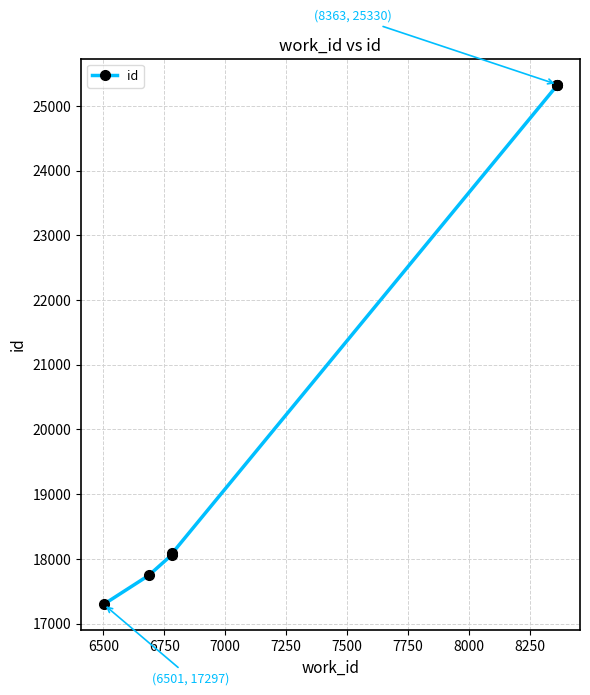

Reading left to right, transcribe all the data shown in this chart.

17297	17745	18067	18085	25321	25329	25330